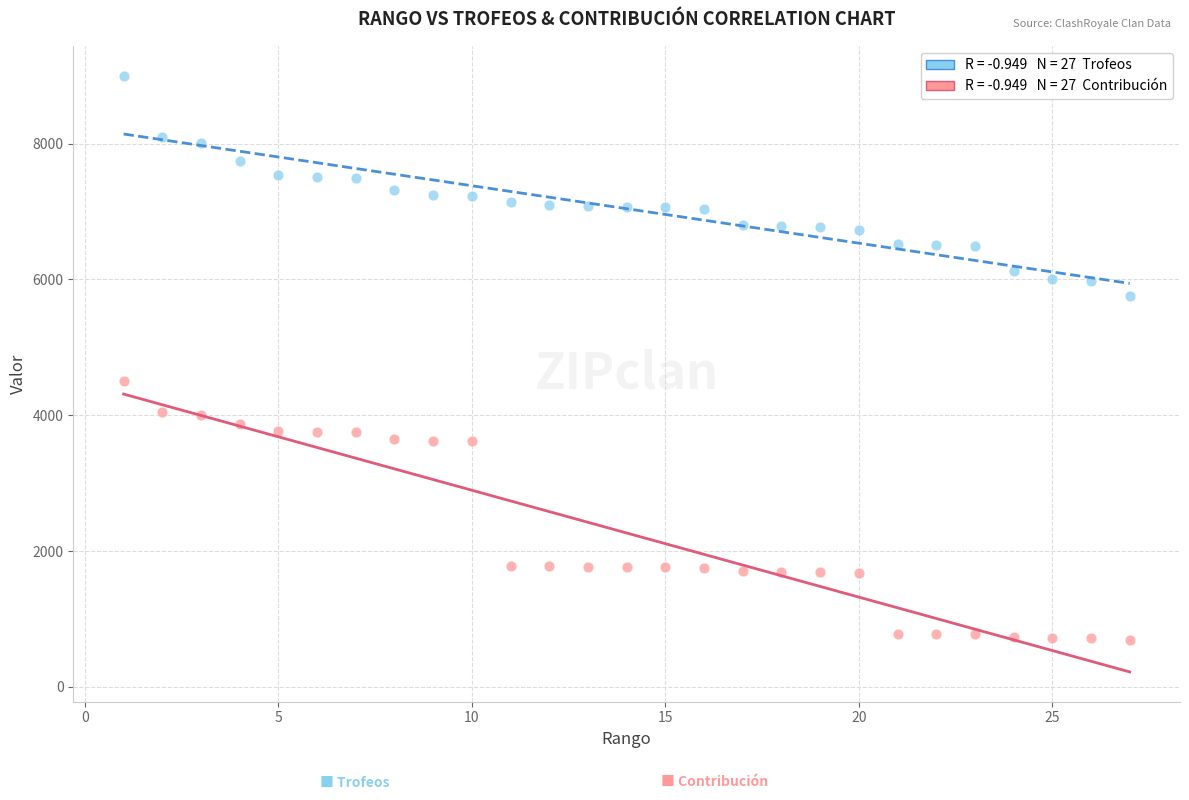

Across all data points, what is the range of Y values (max minus min)?

8309